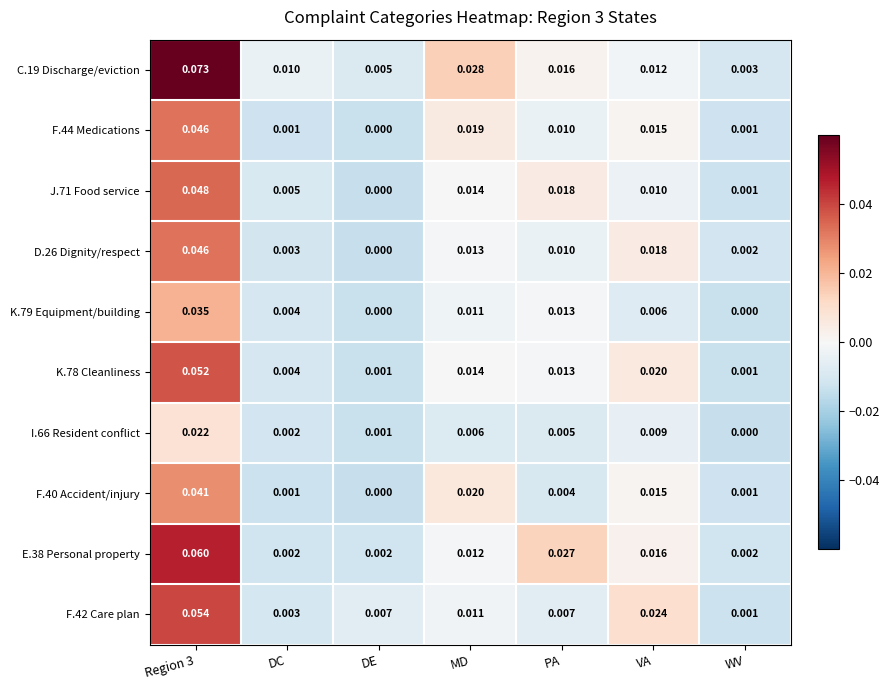

Which category has the lowest value in the J.71 Food service series?

DE